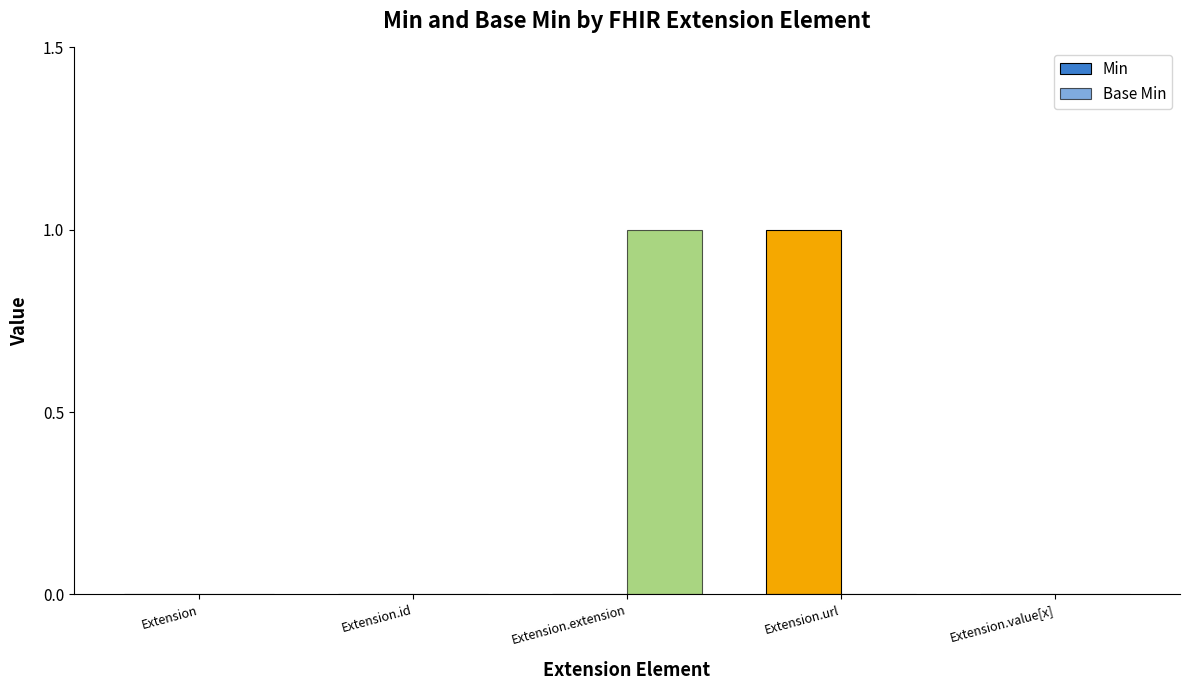

Which series changed the most between Extension.id and Extension.value[x]?

Min